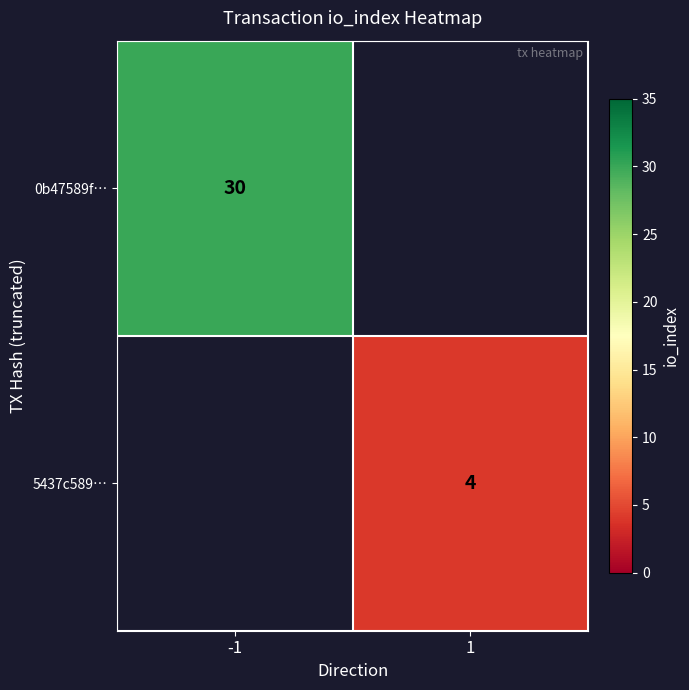

True or false: 5437c589… has a value of 4 at 1.

True